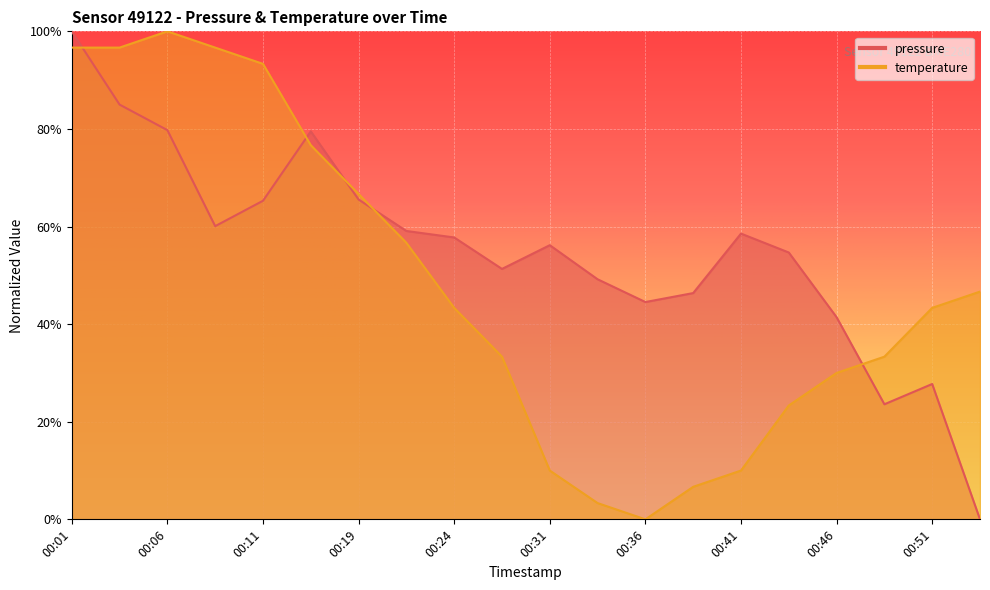

What value does the pressure series have at 00:31?

56.2